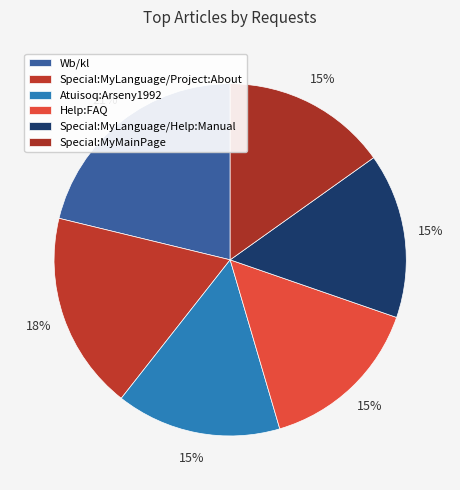

Does Help:FAQ account for over 50% of the chart?

No